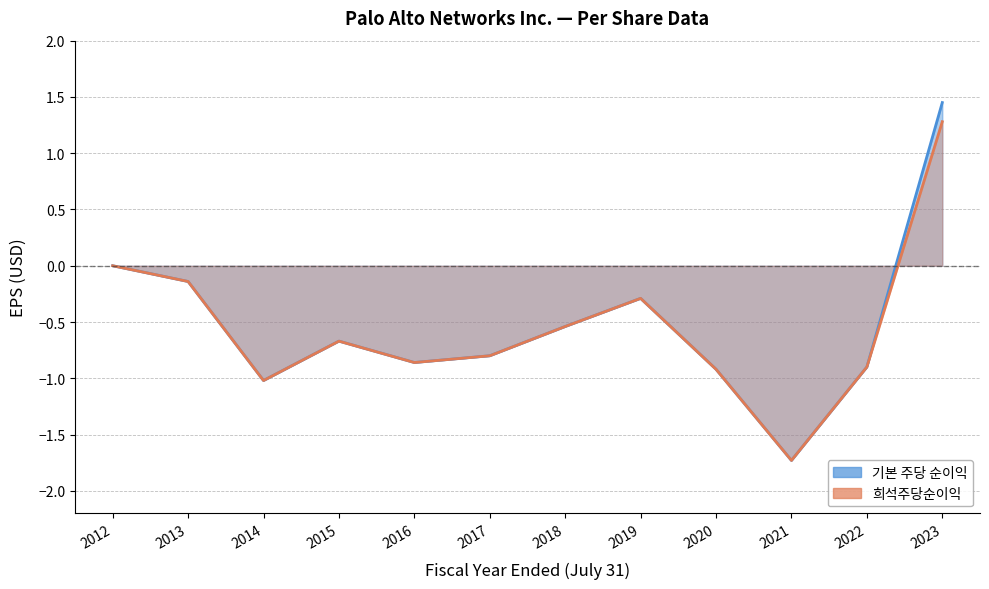

True or false: 기본 주당 순이익 and 희석주당순이익 cross at least once.

False